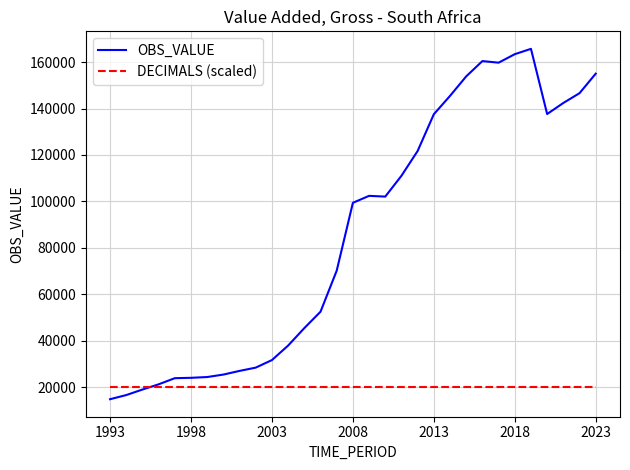

Which series has the largest range (max minus min)?

OBS_VALUE